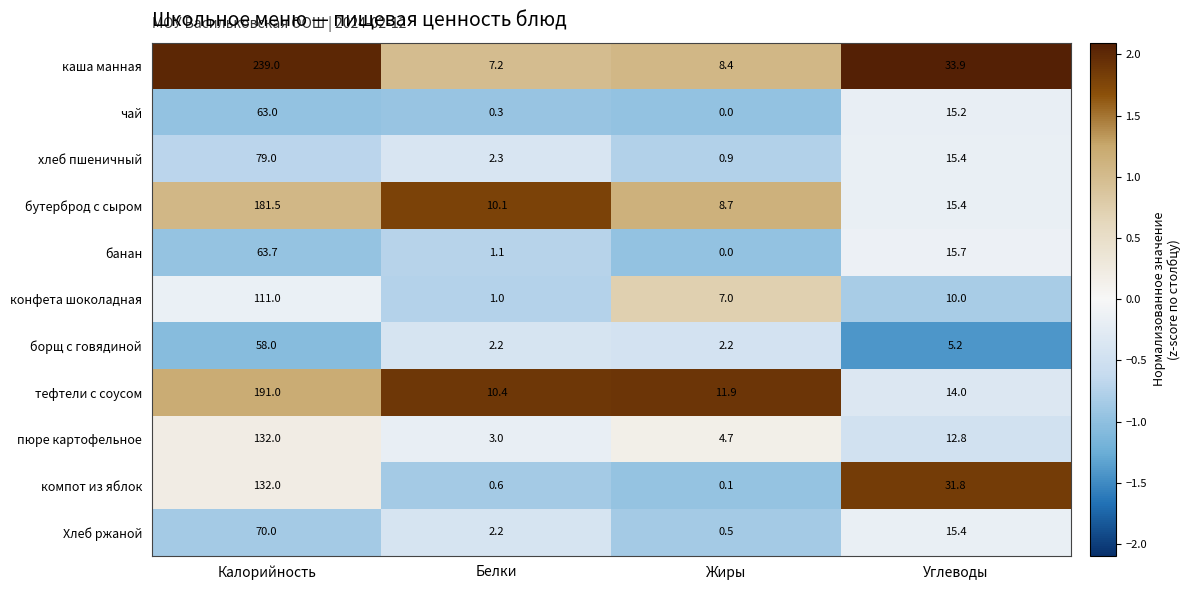

Which series has the largest range (max minus min)?

каша манная